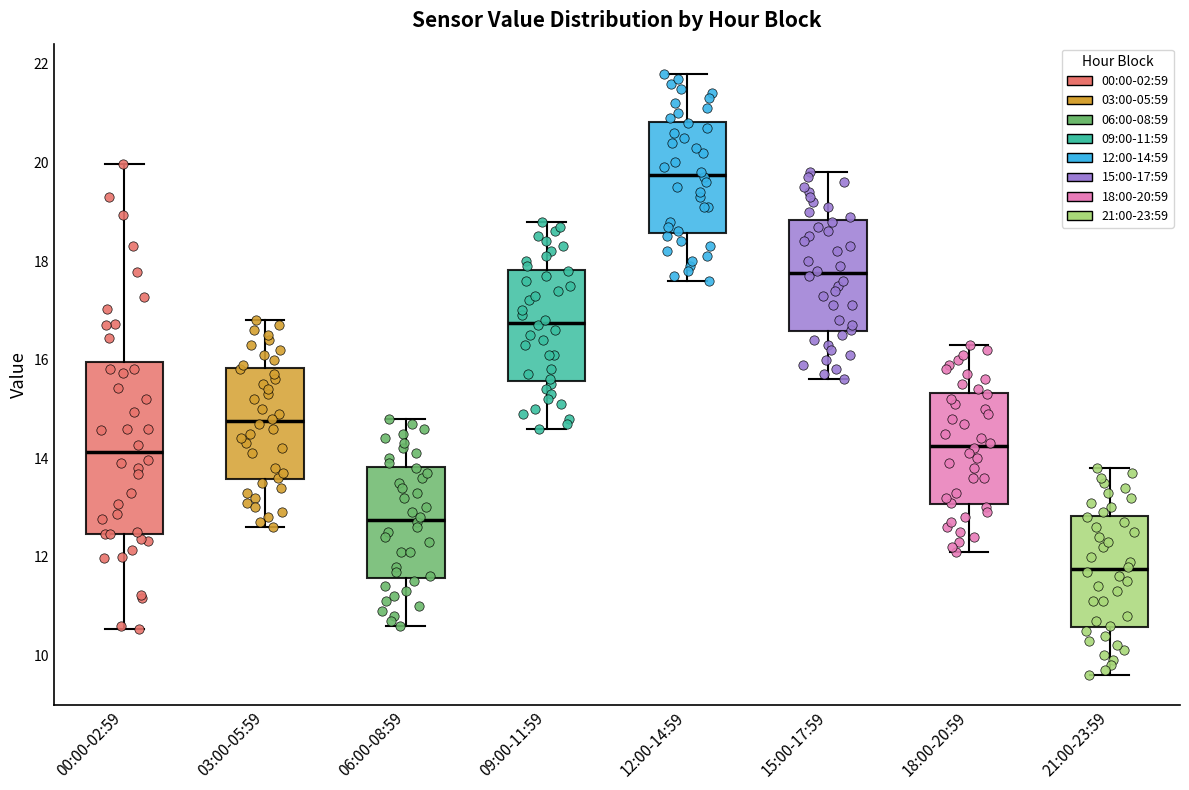

Which box's median line is the highest?

12:00-14:59